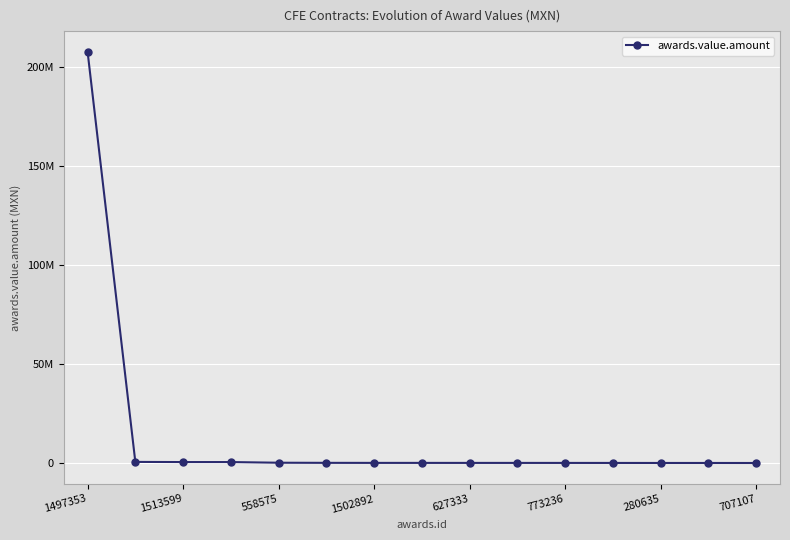

Does the chart have visible grid lines?

Yes